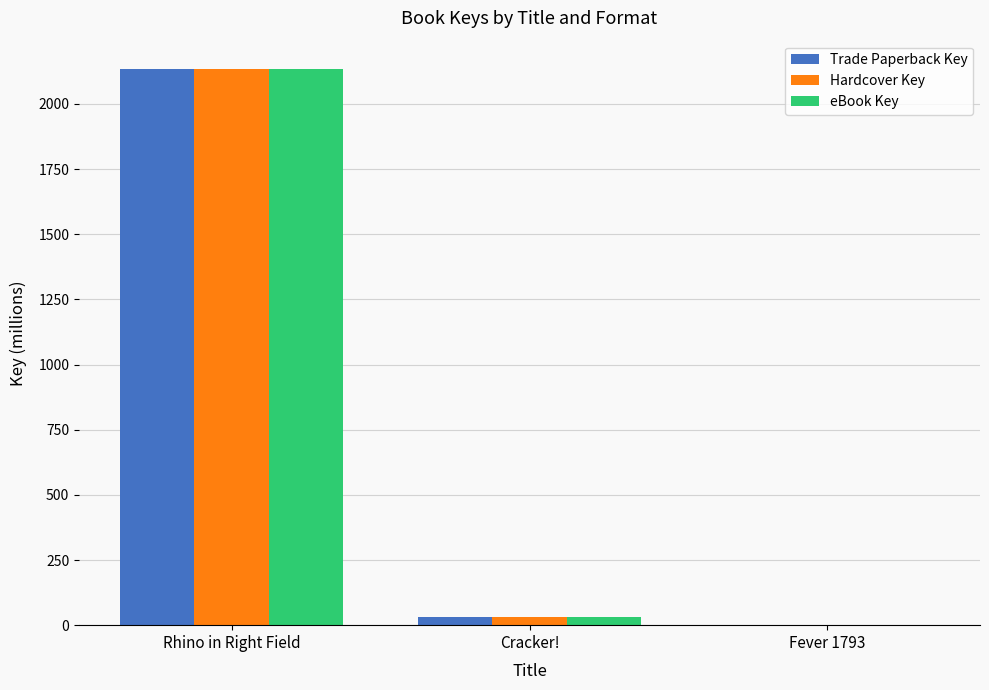

True or false: Trade Paperback Key has a value of 3068.1 at Rhino in Right Field.

False